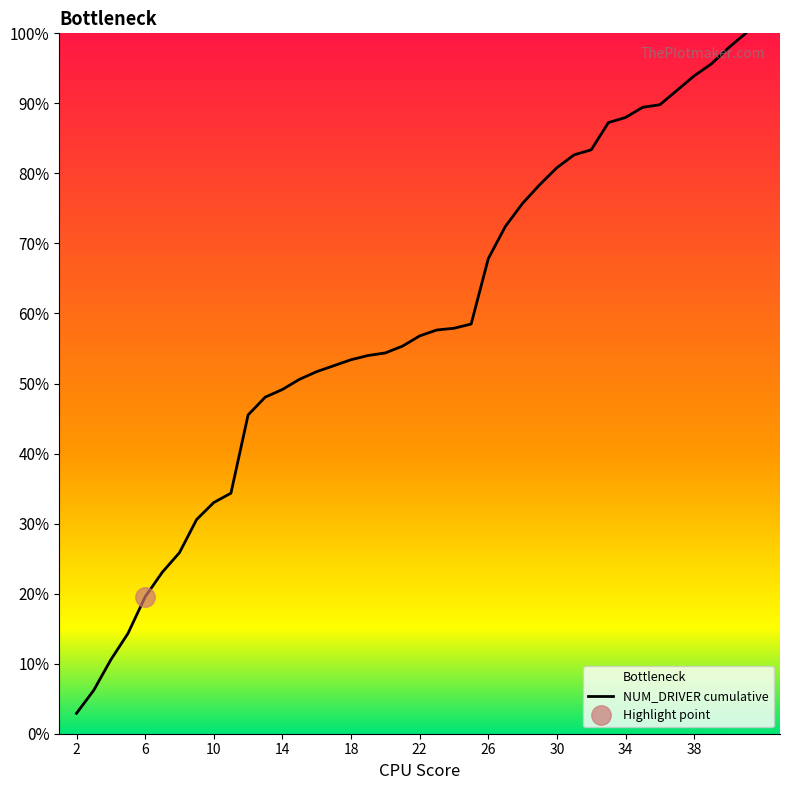

The value of NUM_DRIVER cumulative at 26 is 67.8. True or false?

True